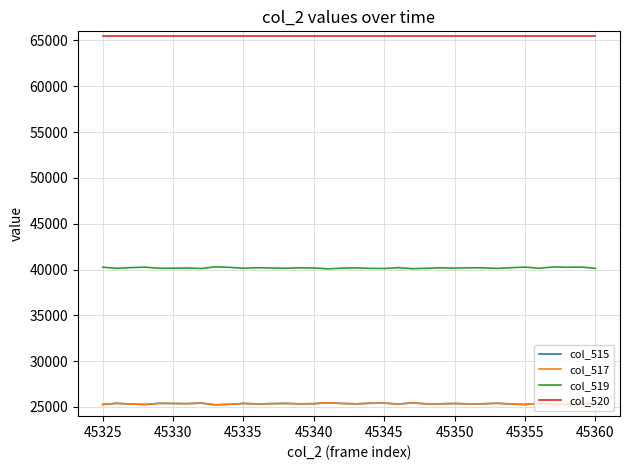

Is this an area chart (filled region under the line)?

No